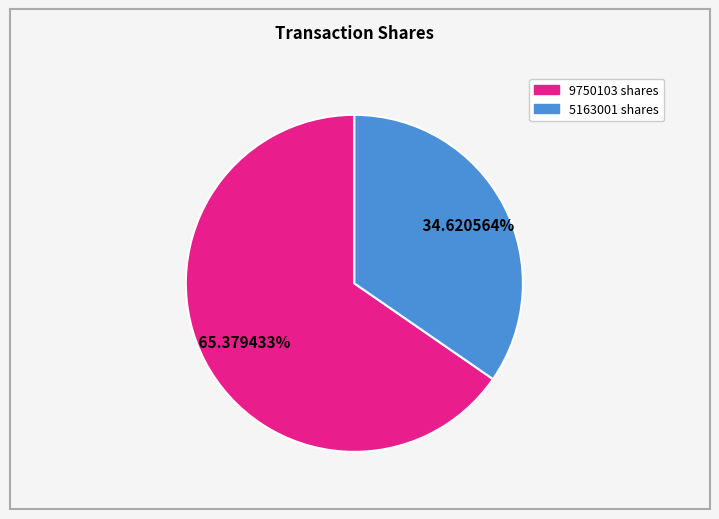

Which has a higher value, 9750103 or 5163001?

9750103